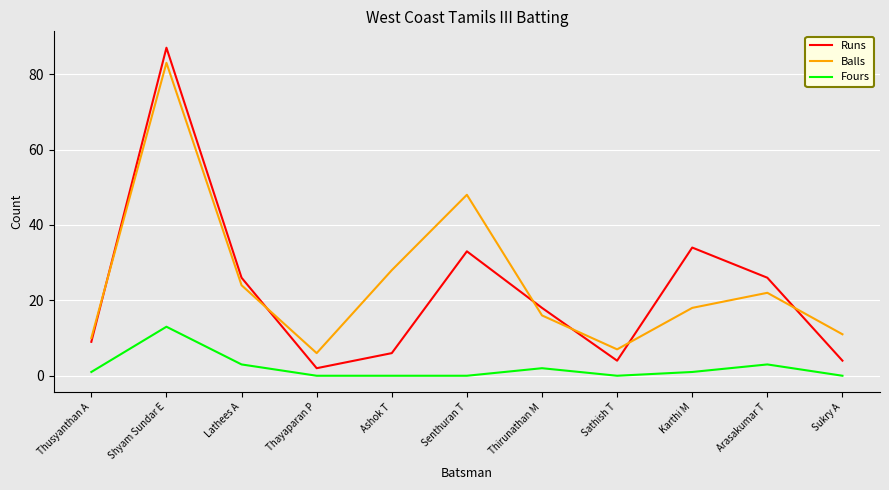

At which category is the sum across all series the highest?

Shyam Sundar E